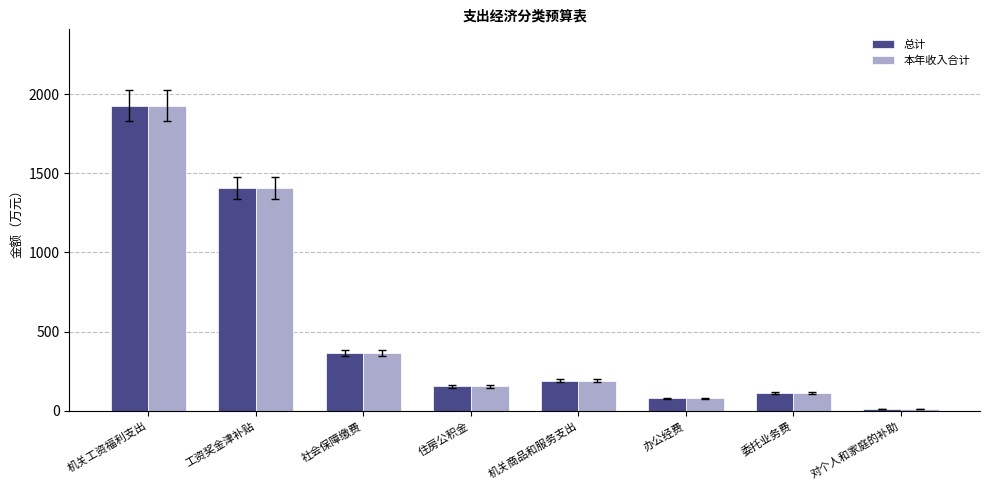

What are all the series names shown in the legend?

总计, 本年收入合计